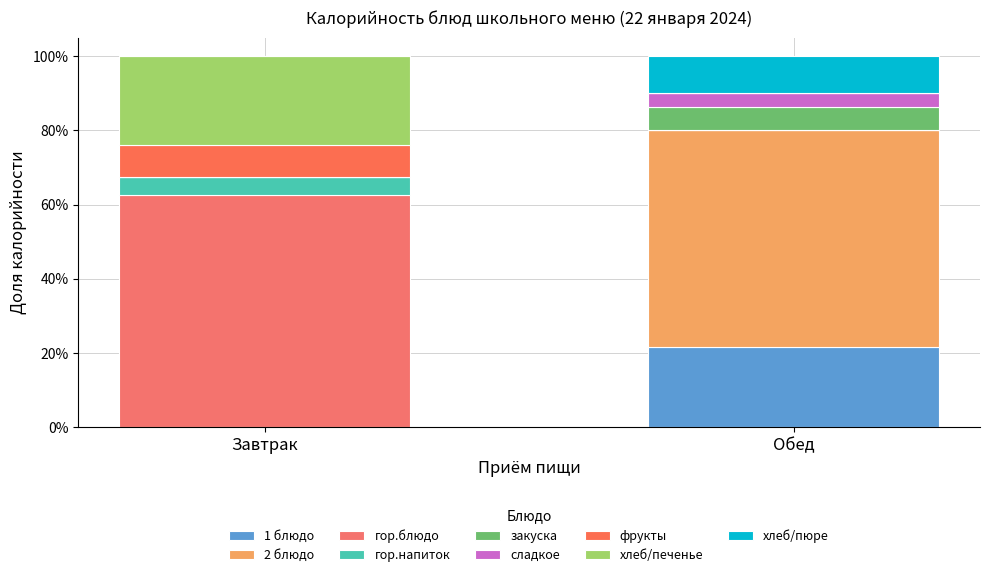

Are the bars horizontal?

No